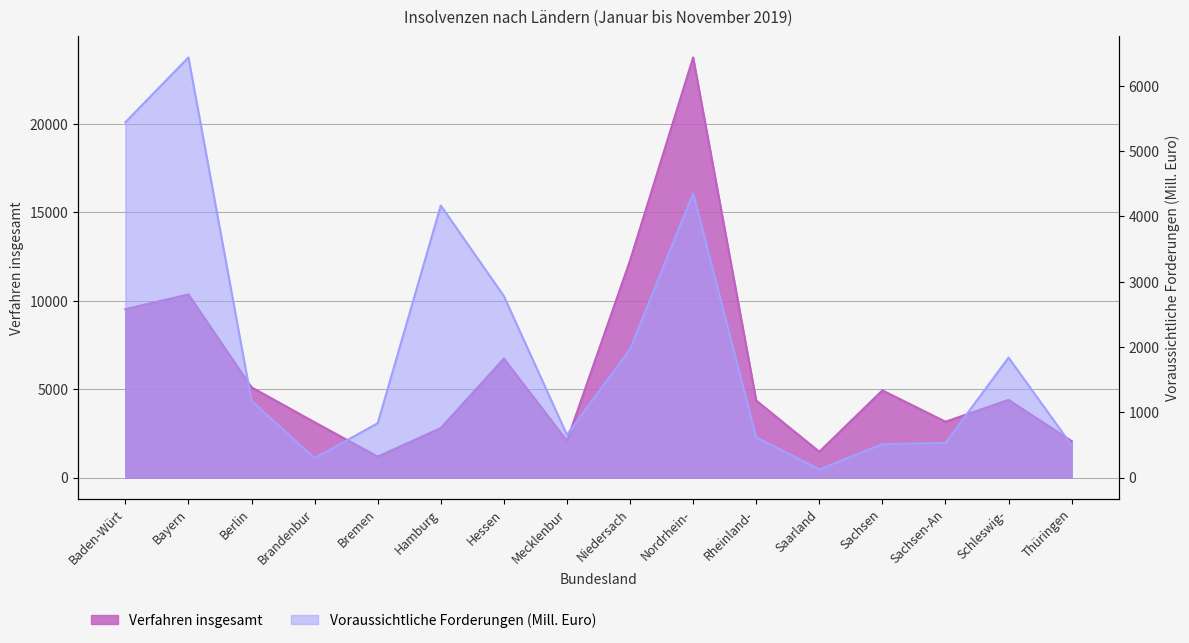

What is the difference between the Voraussichtliche Forderungen (Insgesamt) values at Bayern and Berlin?

5261.3